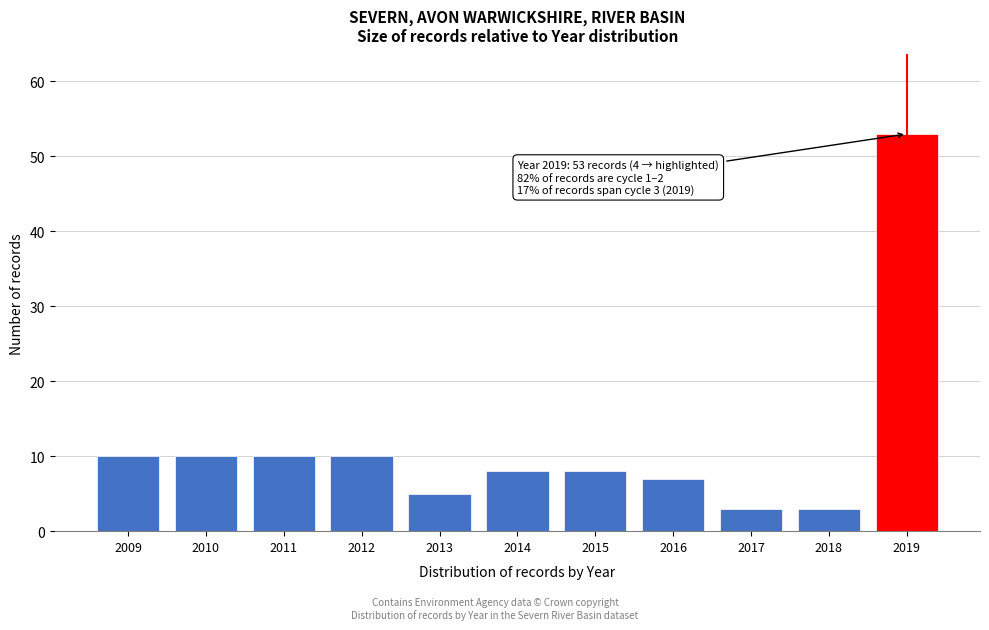

Reading left to right, extract all data points from this chart.

2009=10	2010=10	2011=10	2012=10	2013=5	2014=8	2015=8	2016=7	2017=3	2018=3	2019=53